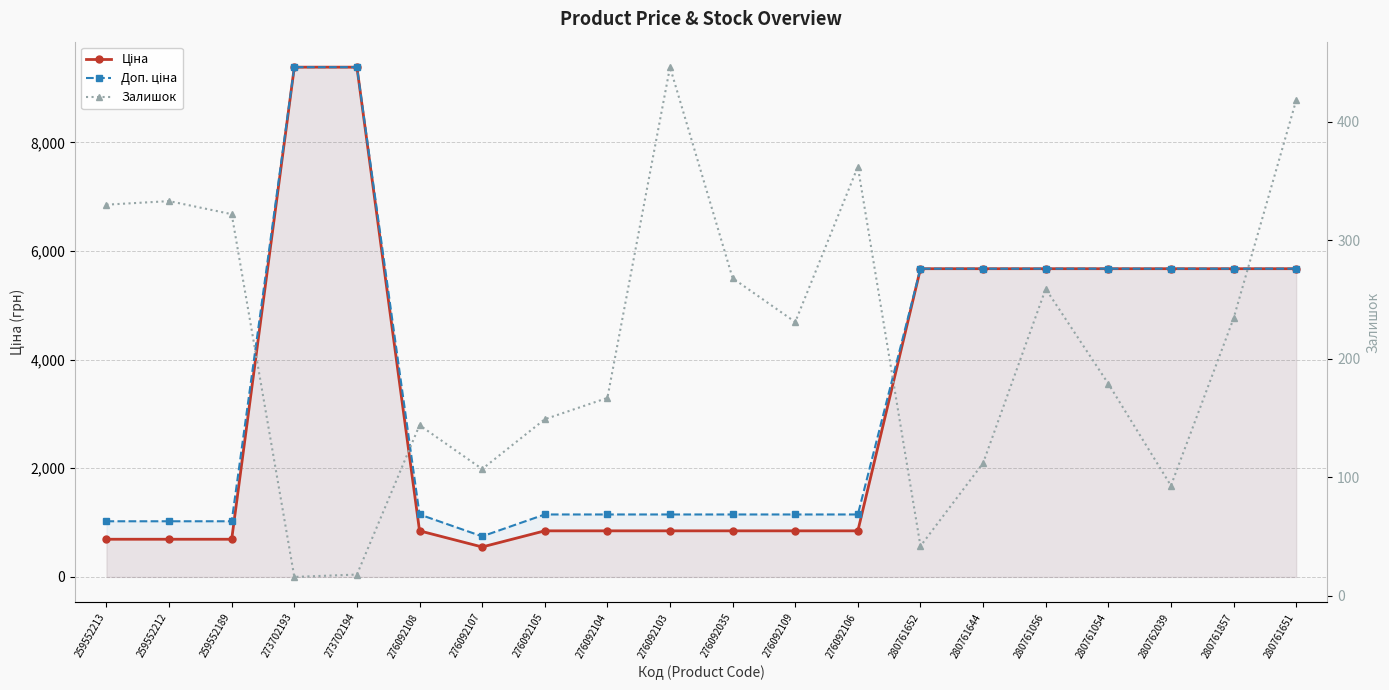

How many data points does each series have?

20